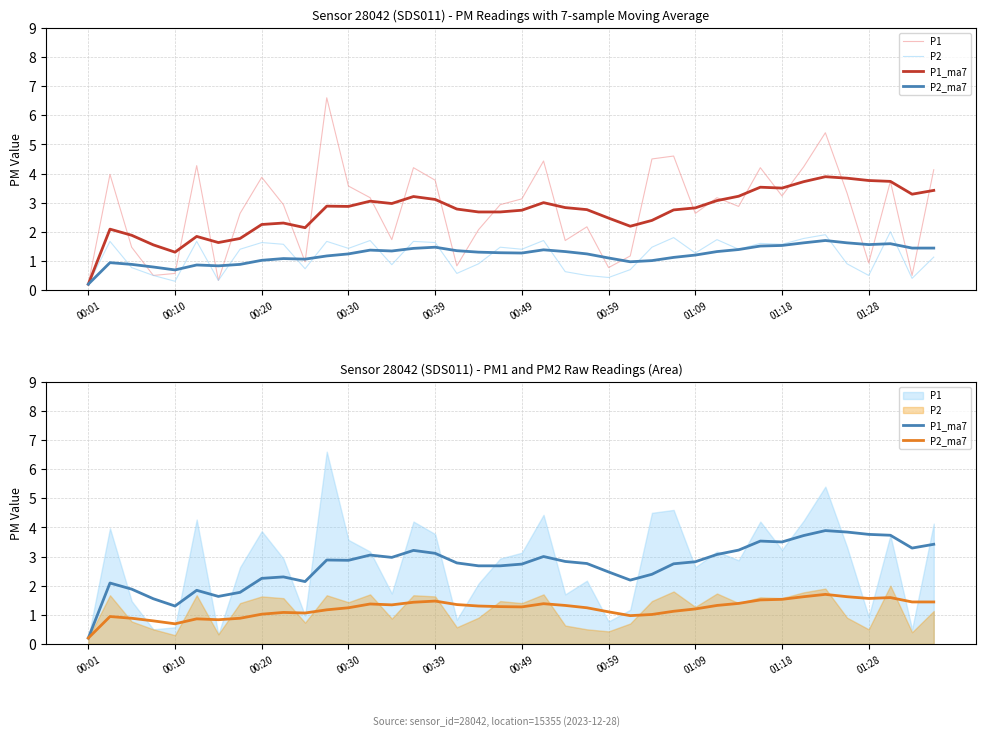

True or false: P2 has more than 0 interior local peaks.

True